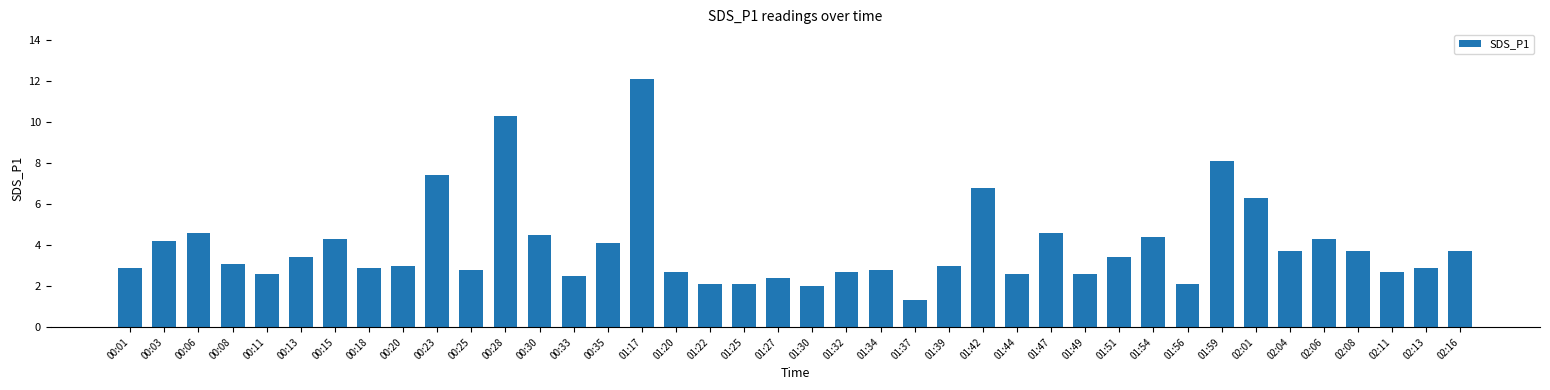

What is the label of the 16th bar from the left?

01:17